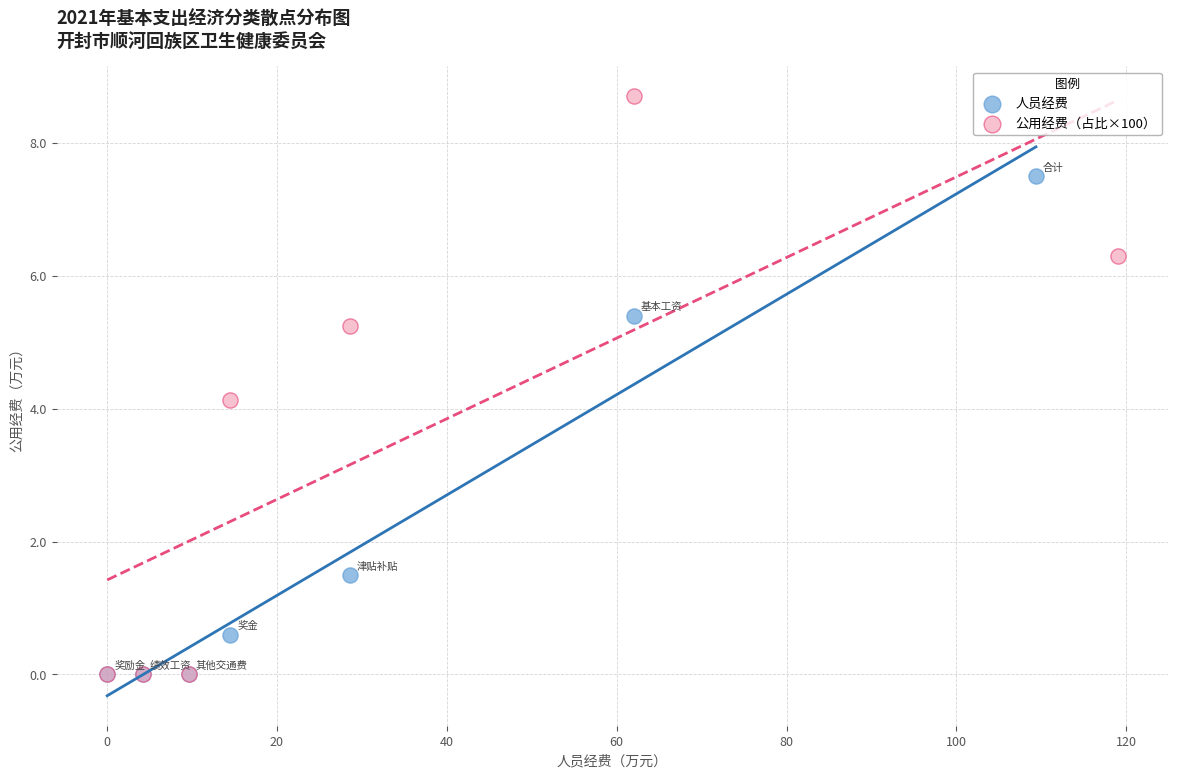

Which series has the widest spread of Y values?

公用经费（占比×100）